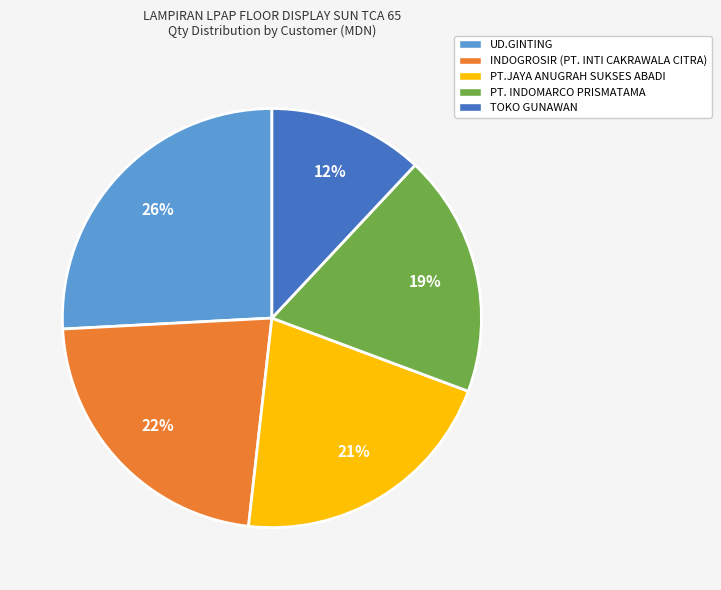

To the nearest percent, what is the difference between the largest and smallest slice percentages?

14%